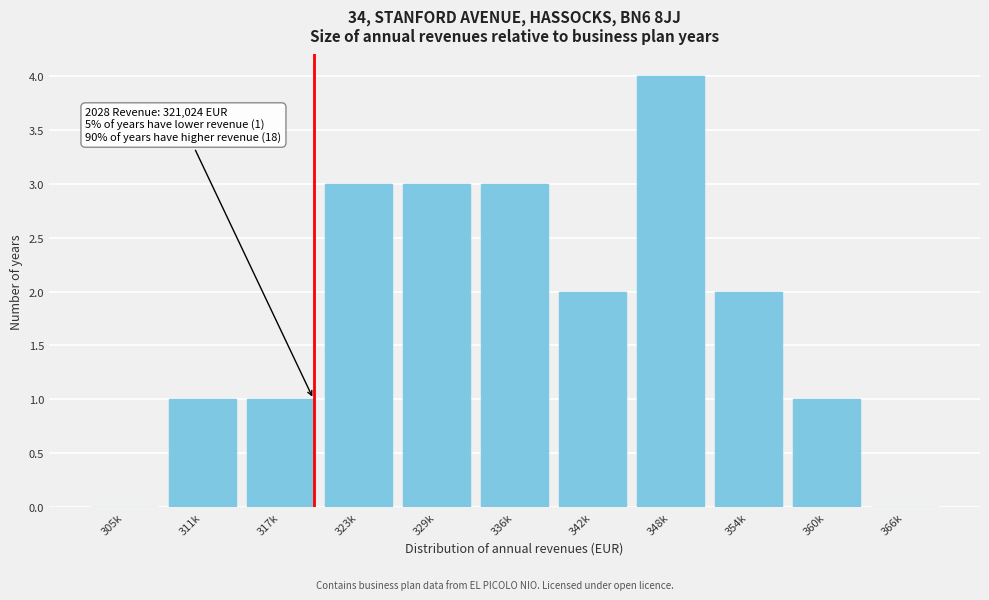

Reading left to right, what are all the values shown in this chart?

305k=0	311k=1	317k=1	323k=3	329k=3	336k=3	342k=2	348k=4	354k=2	360k=1	366k=0